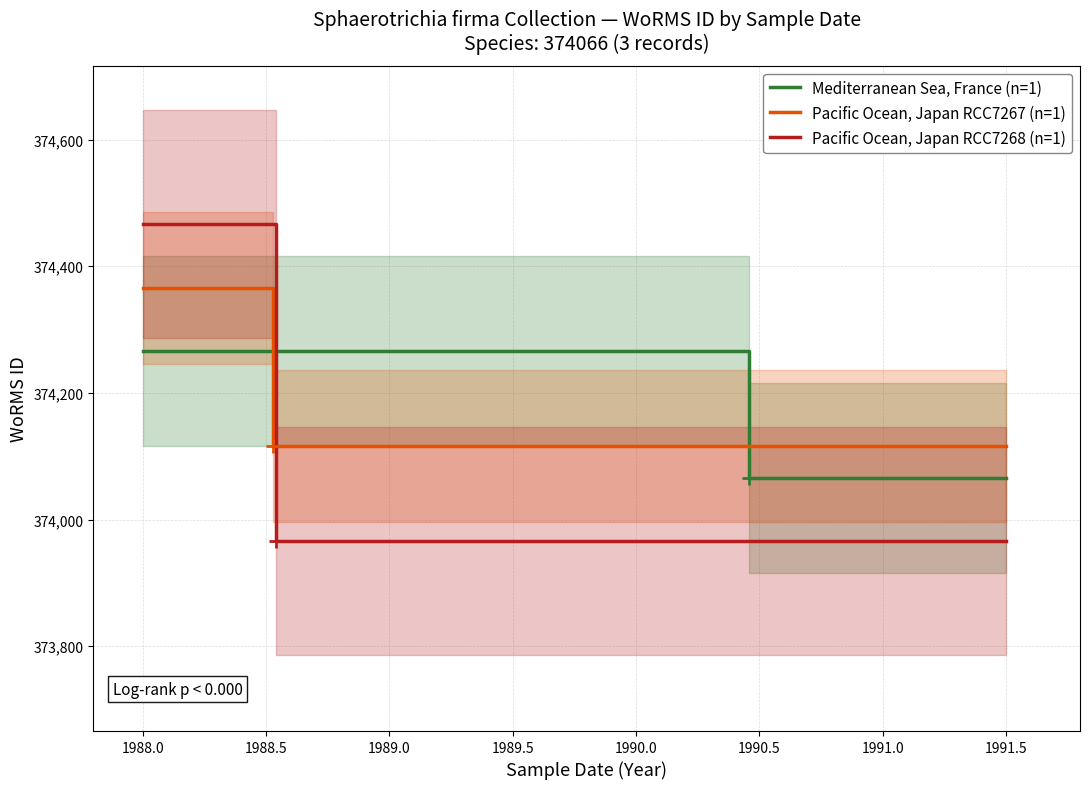

Which series has the largest total across all categories?

Pacific Ocean, Japan RCC7267 (n=1)